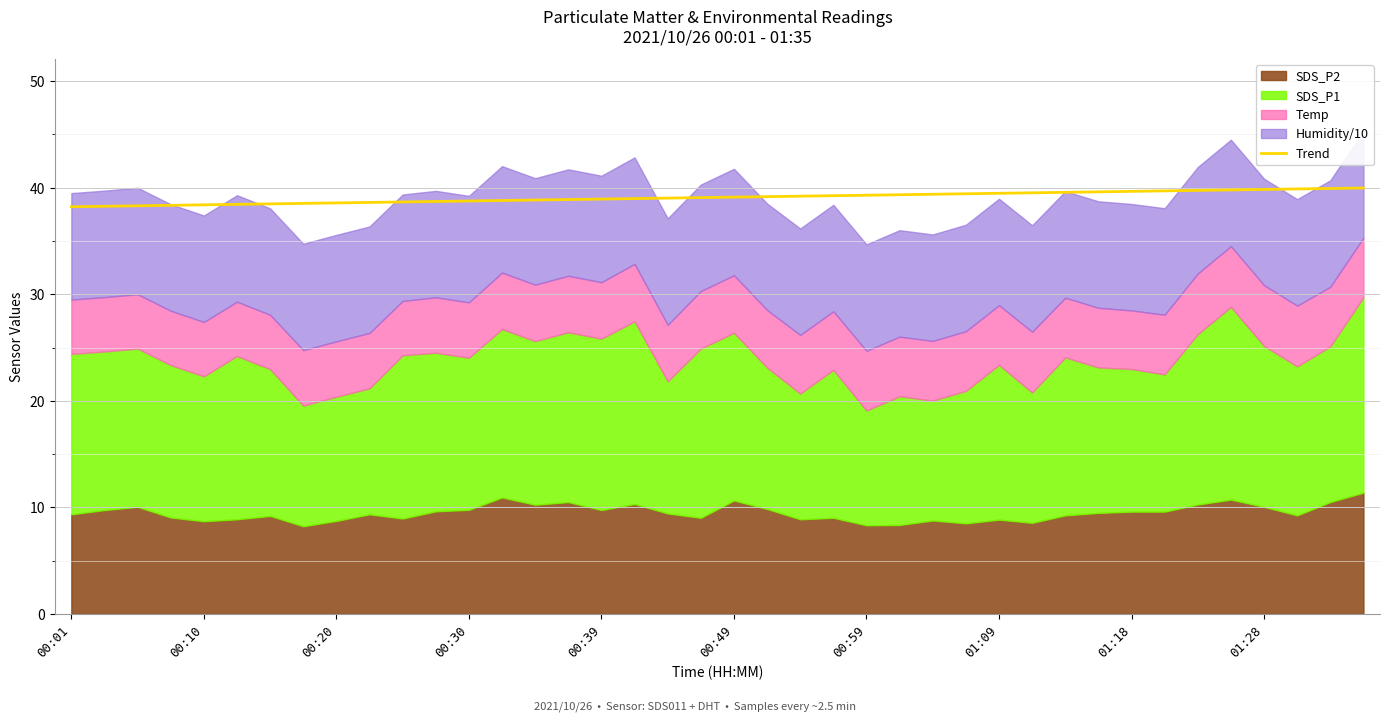

What is the lowest value of the Trend series?

38.2